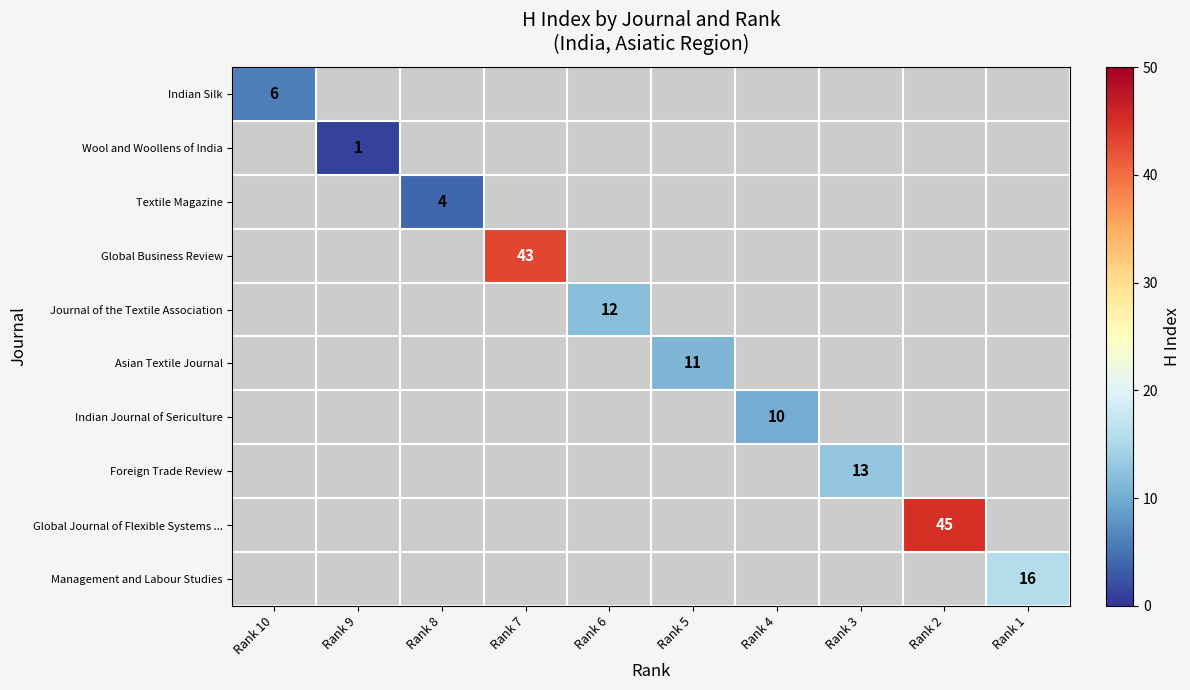

Is it true that Asian Textile Journal equals 11 at Rank 5?

True